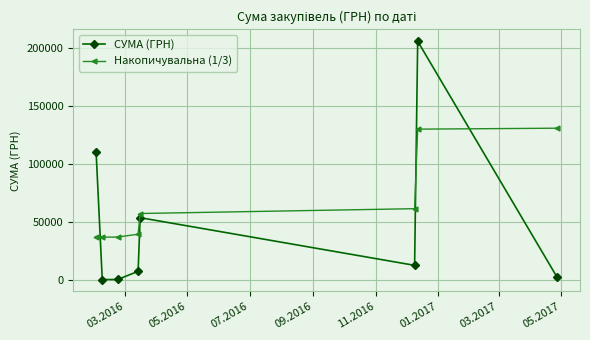

True or false: СУМА (ГРН) and Накопичувальна (1/3) intersect in this chart.

True